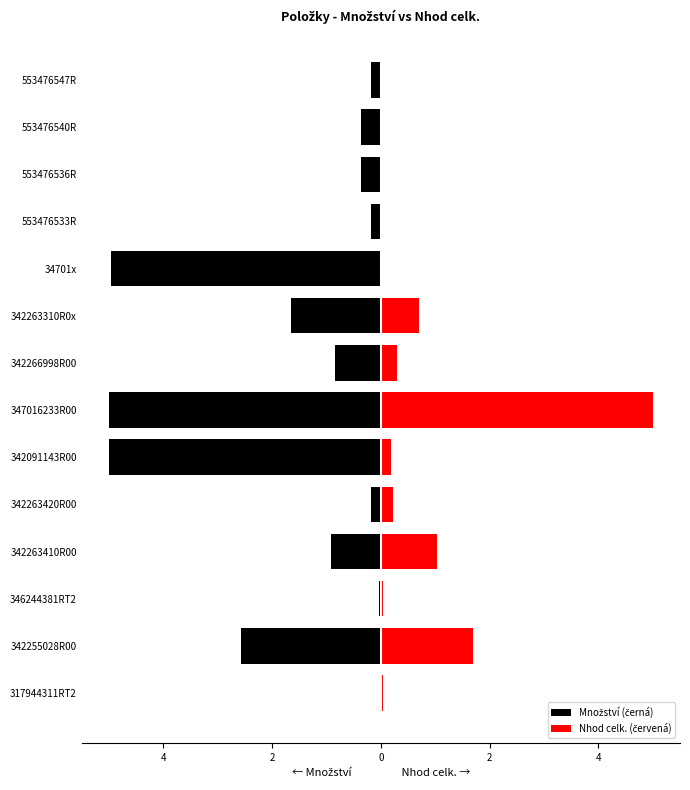

Reading left to right, extract all data points from this chart.

Množství (černá): -0.0	-2.6	-0.0	-0.9	-0.2	-5.0	-5.0	-0.8	-1.7	-5.0	-0.2	-0.4	-0.4	-0.2
Nhod celk. (červená): 0.0	1.7	0.0	1.0	0.2	0.2	5.0	0.3	0.7	0.0	0.0	0.0	0.0	0.0